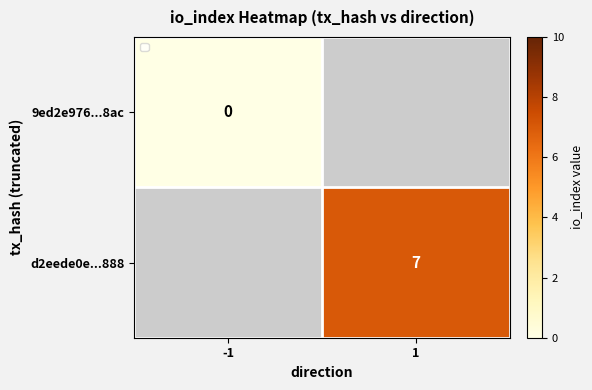

True or false: d2eede0e...888 has a value of 7 at 1.

True